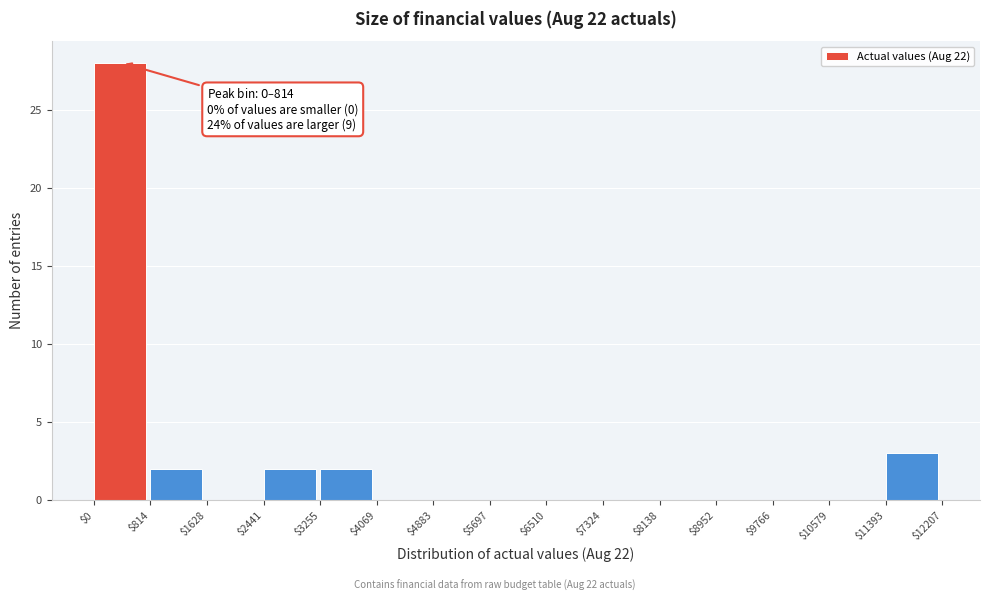

Which range on the x-axis has the tallest bar?

$0 to $814